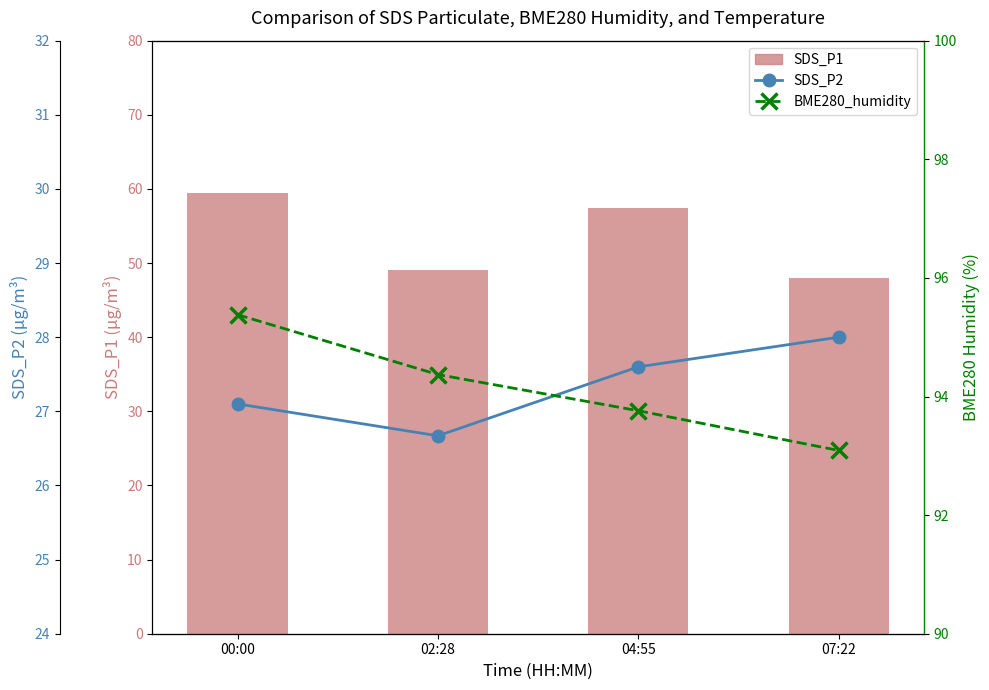

What is the greatest value displayed?

95.4